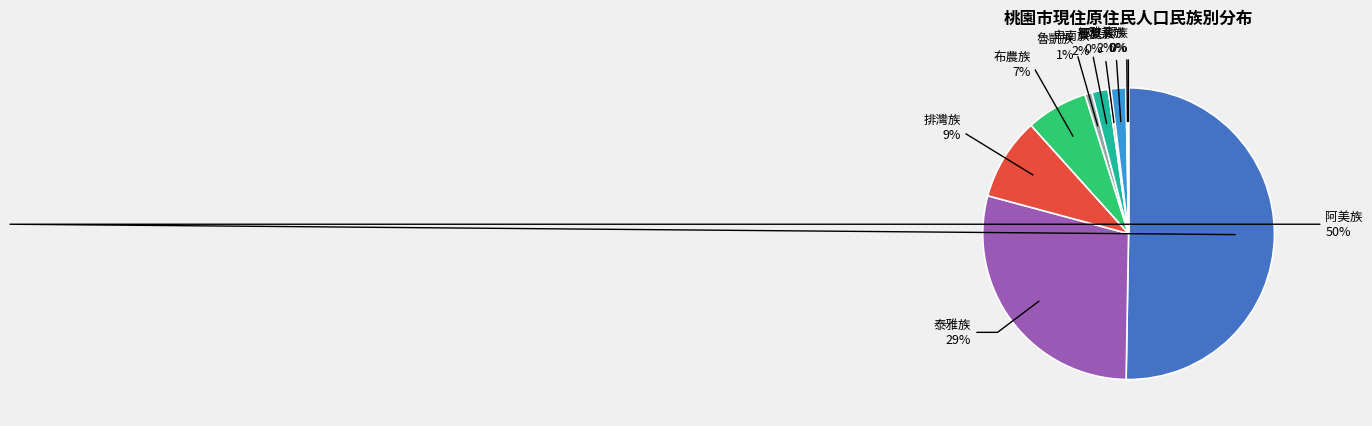

To the nearest percent, what is the average slice percentage?

10%